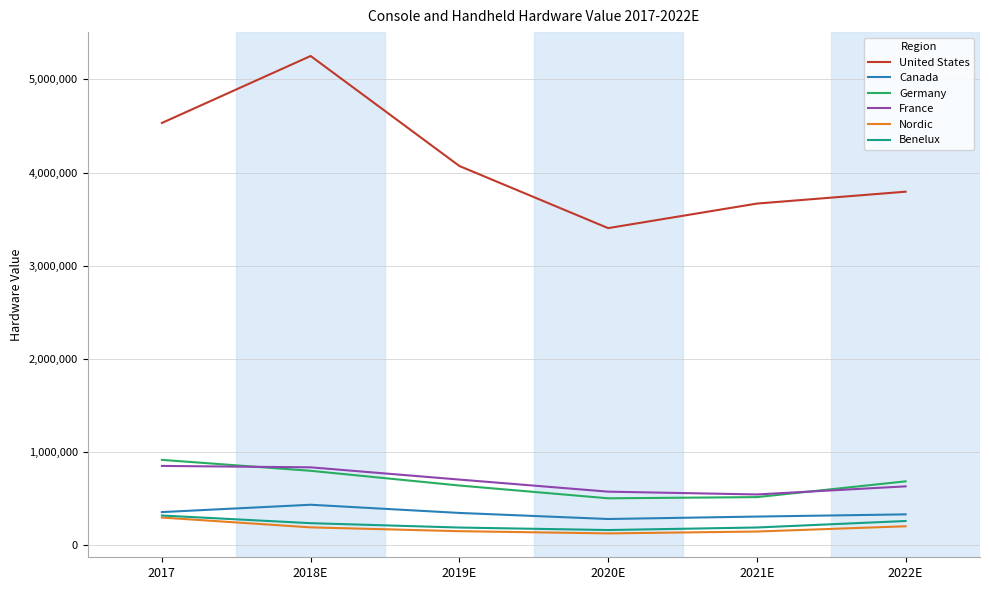

Which series has the largest total across all categories?

United States